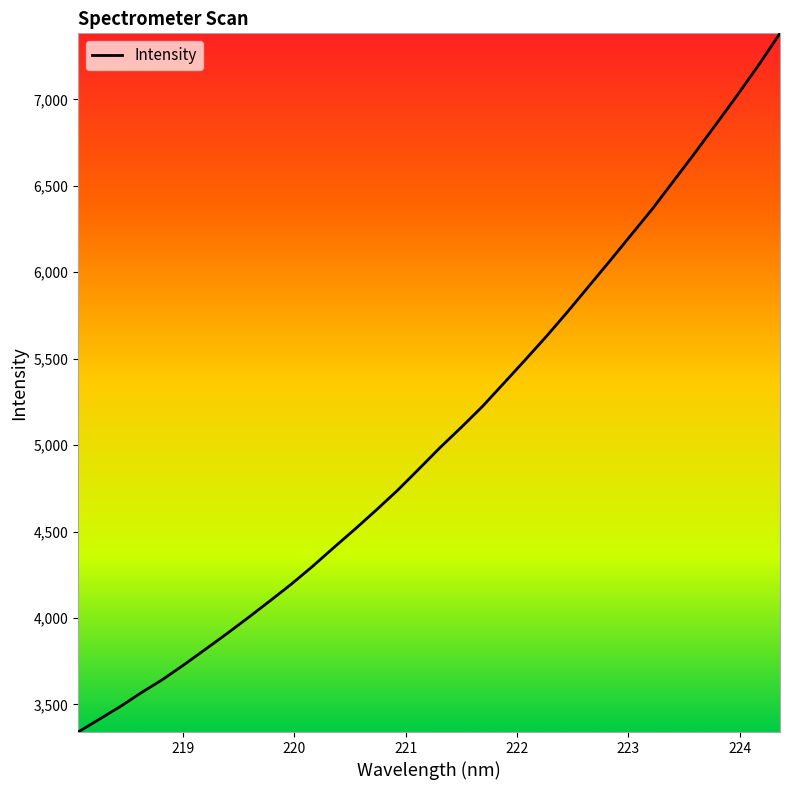

Count the number of data series in this chart.

1